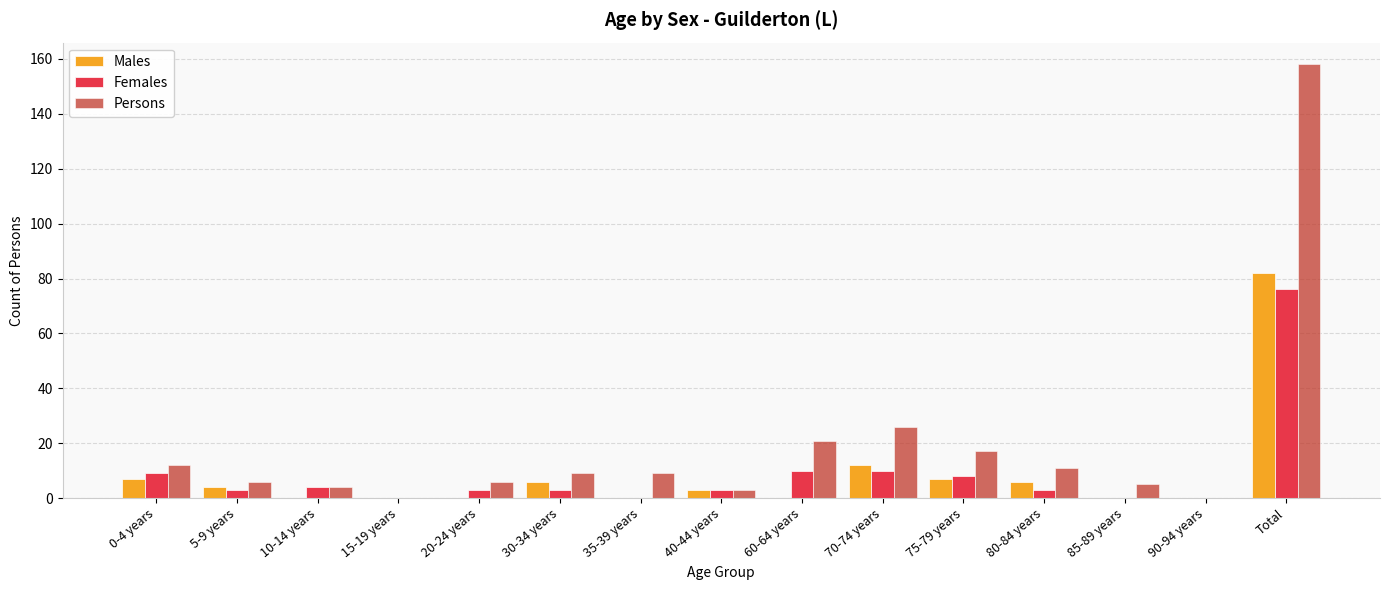

Reading left to right, extract all data points from this chart.

Males: 0-4 years=7	5-9 years=4	10-14 years=0	15-19 years=0	20-24 years=0	30-34 years=6	35-39 years=0	40-44 years=3	60-64 years=0	70-74 years=12	75-79 years=7	80-84 years=6	85-89 years=0	90-94 years=0	Total=82
Females: 0-4 years=9	5-9 years=3	10-14 years=4	15-19 years=0	20-24 years=3	30-34 years=3	35-39 years=0	40-44 years=3	60-64 years=10	70-74 years=10	75-79 years=8	80-84 years=3	85-89 years=0	90-94 years=0	Total=76
Persons: 0-4 years=12	5-9 years=6	10-14 years=4	15-19 years=0	20-24 years=6	30-34 years=9	35-39 years=9	40-44 years=3	60-64 years=21	70-74 years=26	75-79 years=17	80-84 years=11	85-89 years=5	90-94 years=0	Total=158